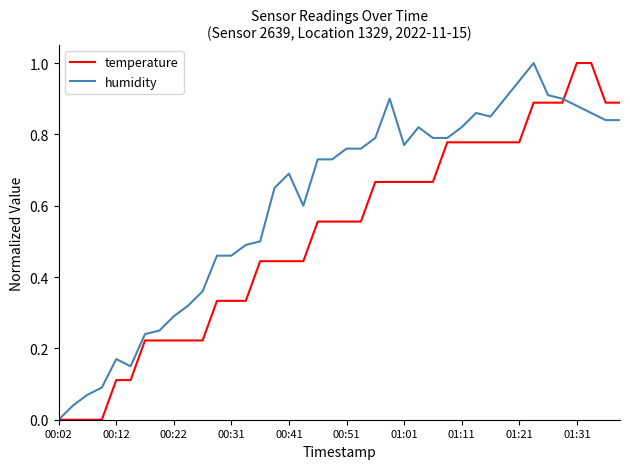

Which series has the largest total across all categories?

humidity